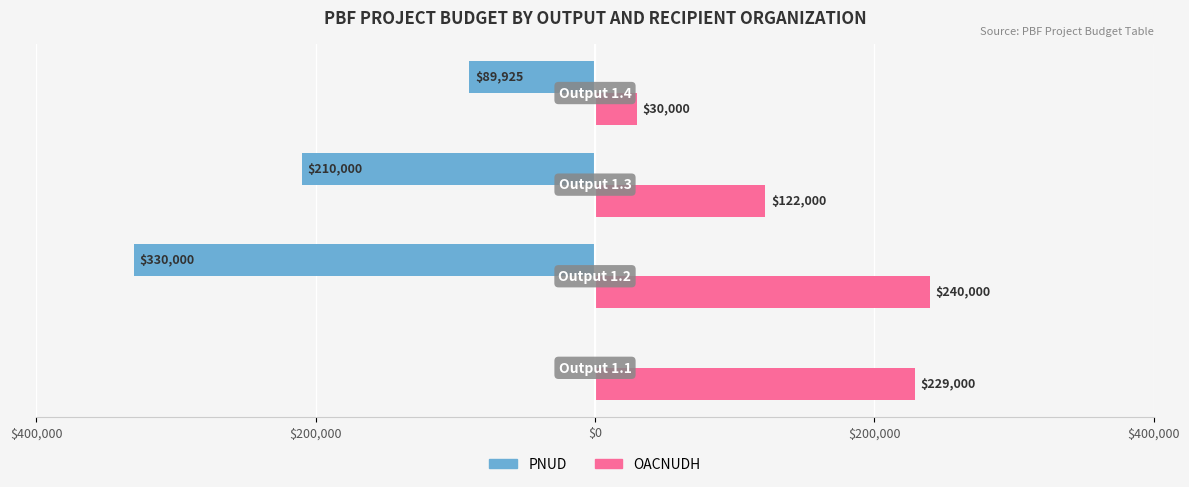

What are all the series names shown in the legend?

PNUD, OACNUDH